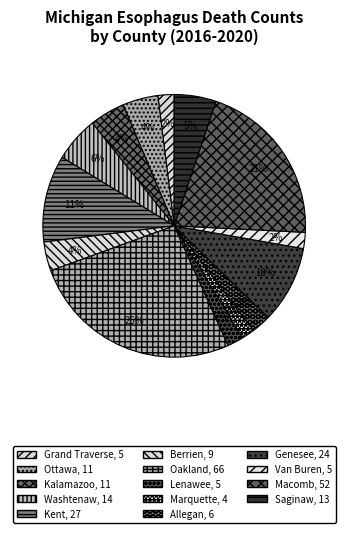

What is the largest slice in the pie chart?

Oakland